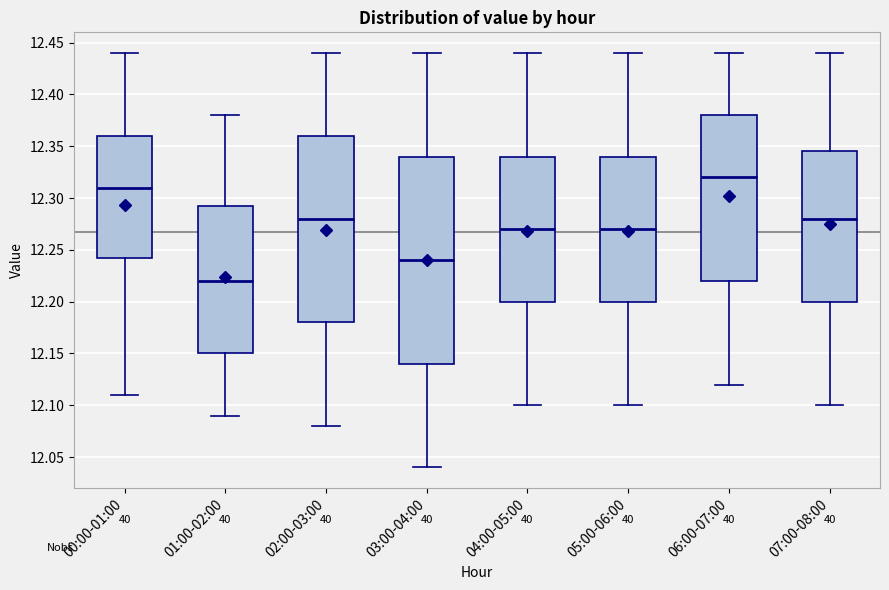

Reading left to right, read every box against the y-axis: the position of its median line, the range the box covers, and the ends of its whiskers. The values are not printed on the chart, so give them approximately, as read against the axis.

00:00-01:00: median 12.310, box 12.245 to 12.360, whiskers 12.110 to 12.440
01:00-02:00: median 12.220, box 12.150 to 12.295, whiskers 12.090 to 12.380
02:00-03:00: median 12.280, box 12.180 to 12.360, whiskers 12.080 to 12.440
03:00-04:00: median 12.240, box 12.140 to 12.340, whiskers 12.040 to 12.440
04:00-05:00: median 12.270, box 12.200 to 12.340, whiskers 12.100 to 12.440
05:00-06:00: median 12.270, box 12.200 to 12.340, whiskers 12.100 to 12.440
06:00-07:00: median 12.320, box 12.220 to 12.380, whiskers 12.120 to 12.440
07:00-08:00: median 12.280, box 12.200 to 12.345, whiskers 12.100 to 12.440